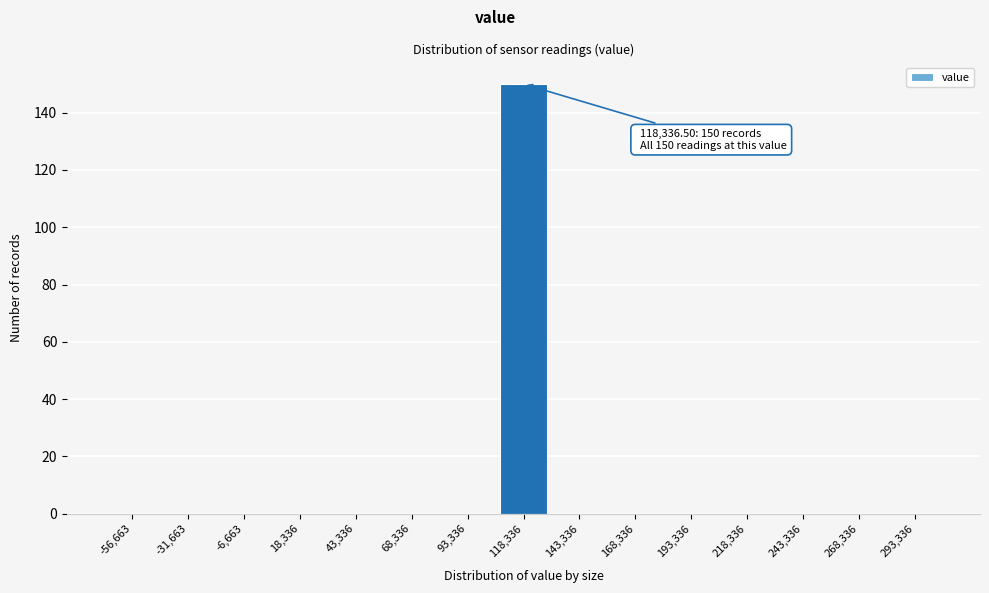

Reading left to right, list all the values displayed in this chart.

-56,663=0	-31,663=0	-6,663=0	18,336=0	43,336=0	68,336=0	93,336=0	118,336=150	143,336=0	168,336=0	193,336=0	218,336=0	243,336=0	268,336=0	293,336=0